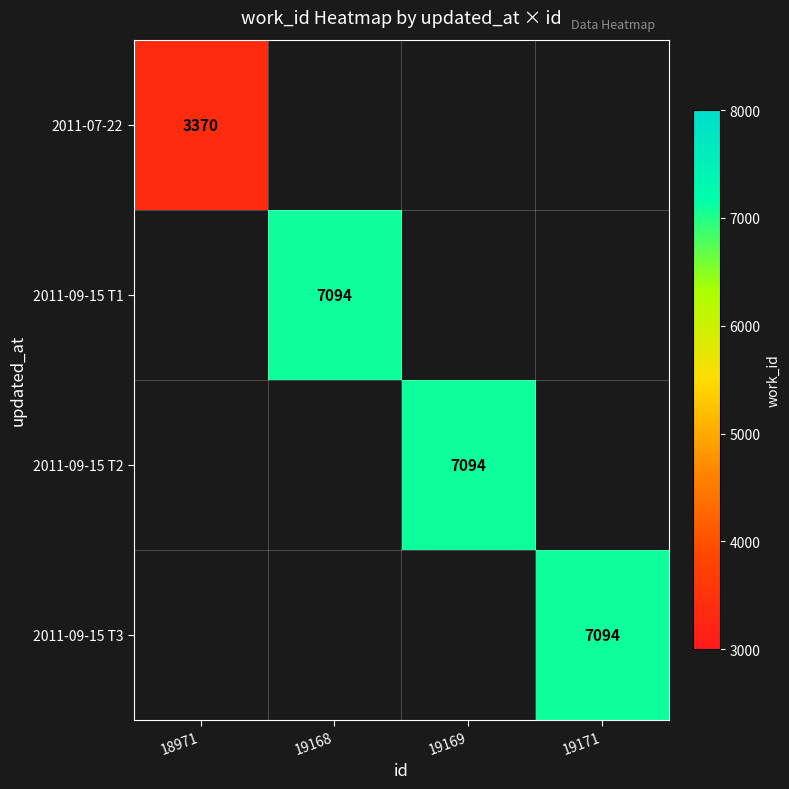

At 19169, list the series in order from smallest to largest.

2011-07-22, 2011-09-15 T1, 2011-09-15 T2, 2011-09-15 T3